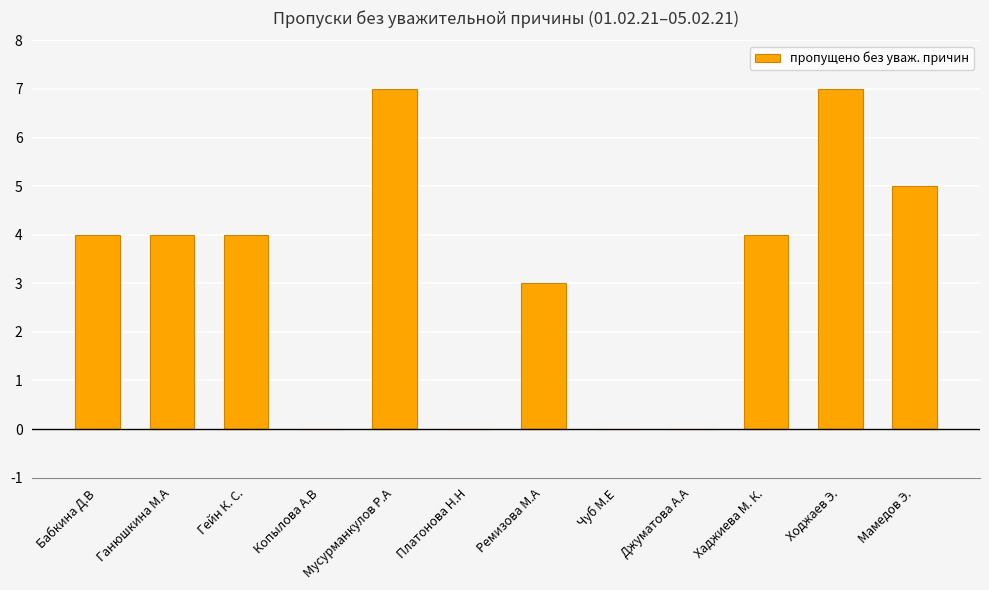

Count the values in the range 0 to 5.

10